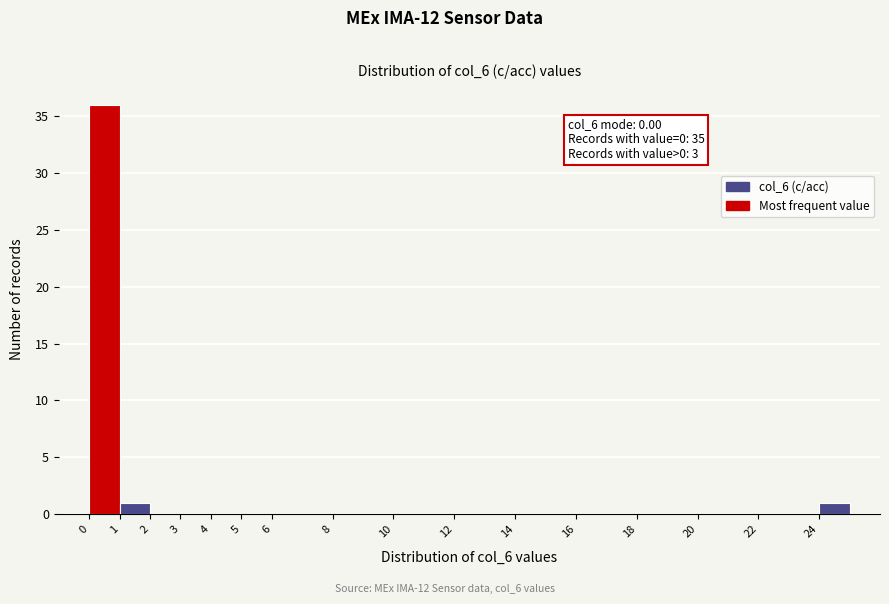

Which range on the x-axis has the tallest bar?

0 to 1